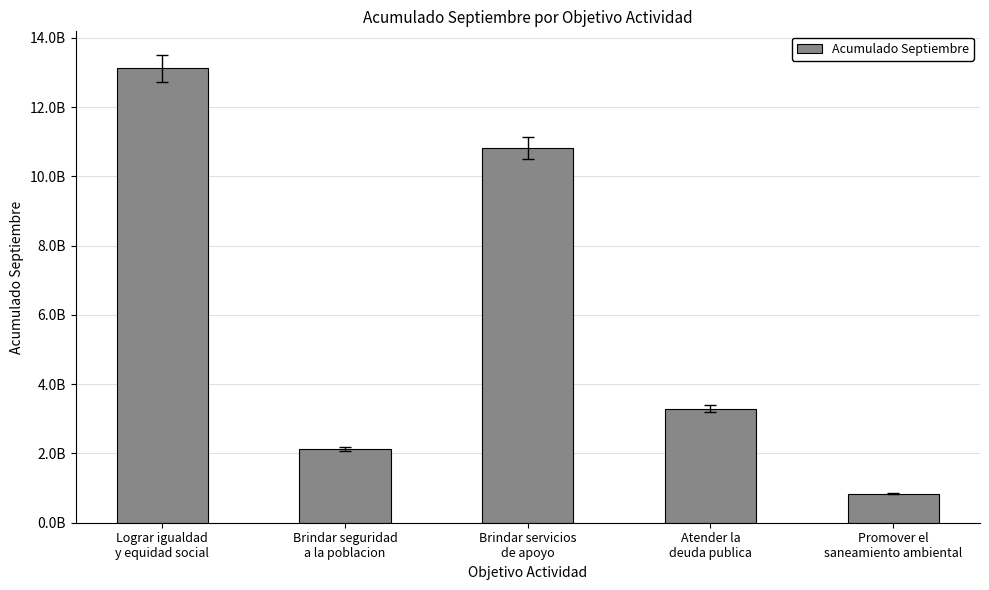

Which label corresponds to the smallest value in the chart?

Promover el
saneamiento ambiental